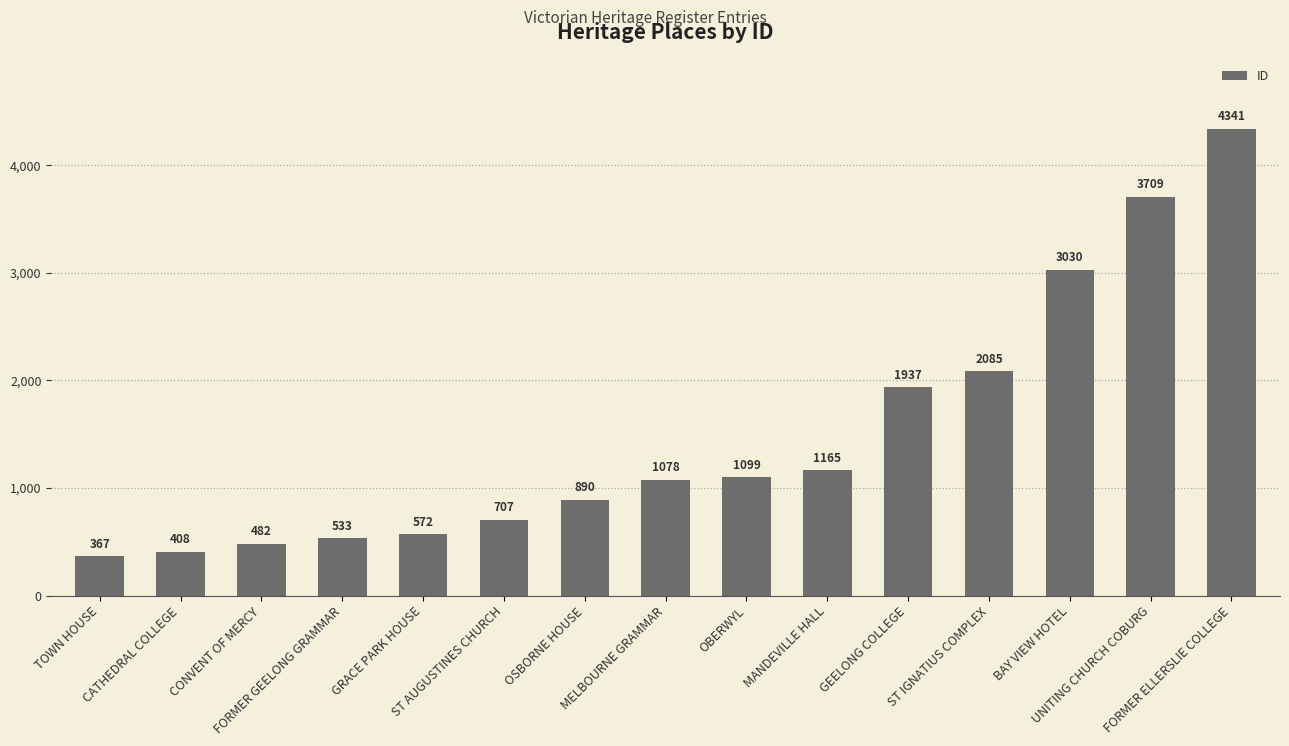

Is it true that the value at CATHEDRAL COLLEGE is 611?

False